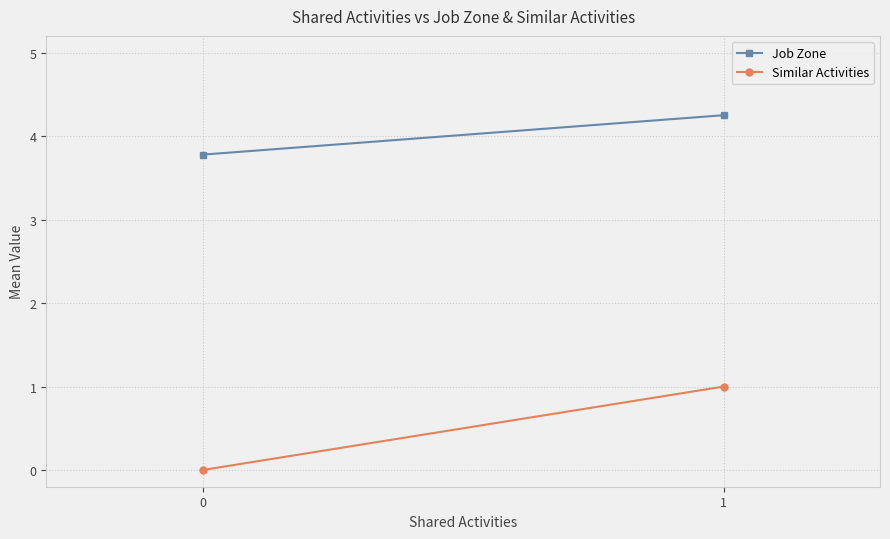

Count the number of data series in this chart.

2